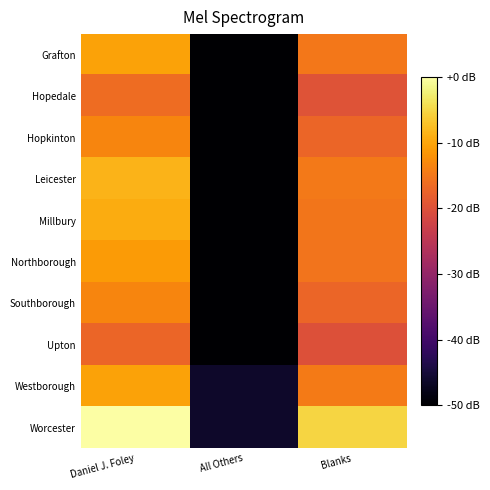

What is the difference between the highest and lowest values at Blanks?

14.9